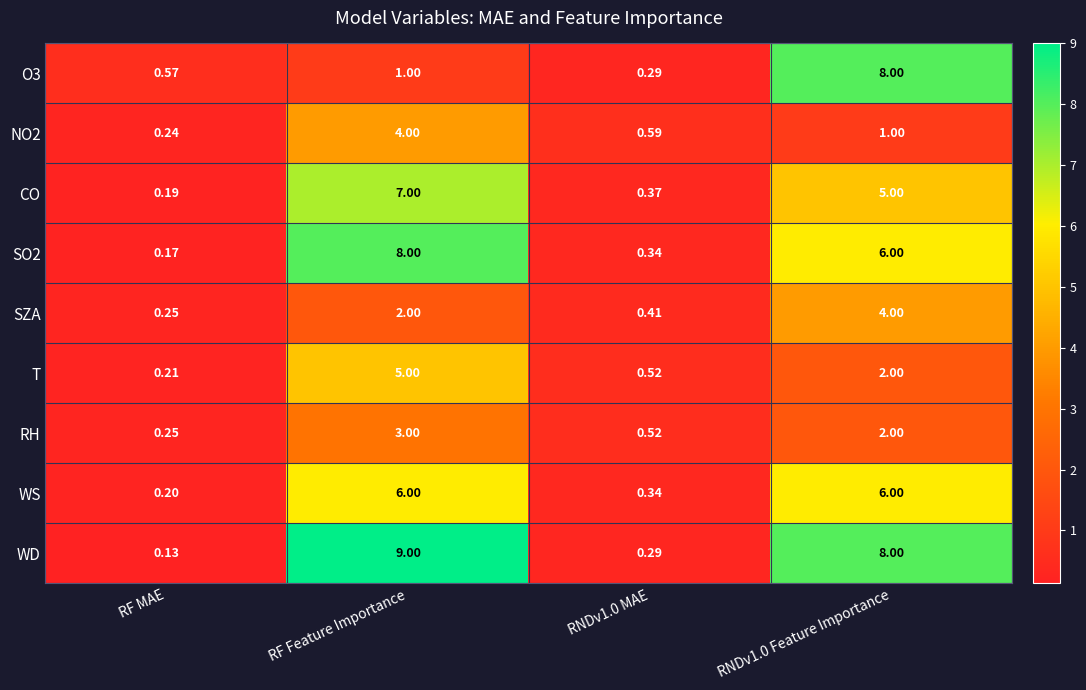

How many categories are shown in the chart?

4